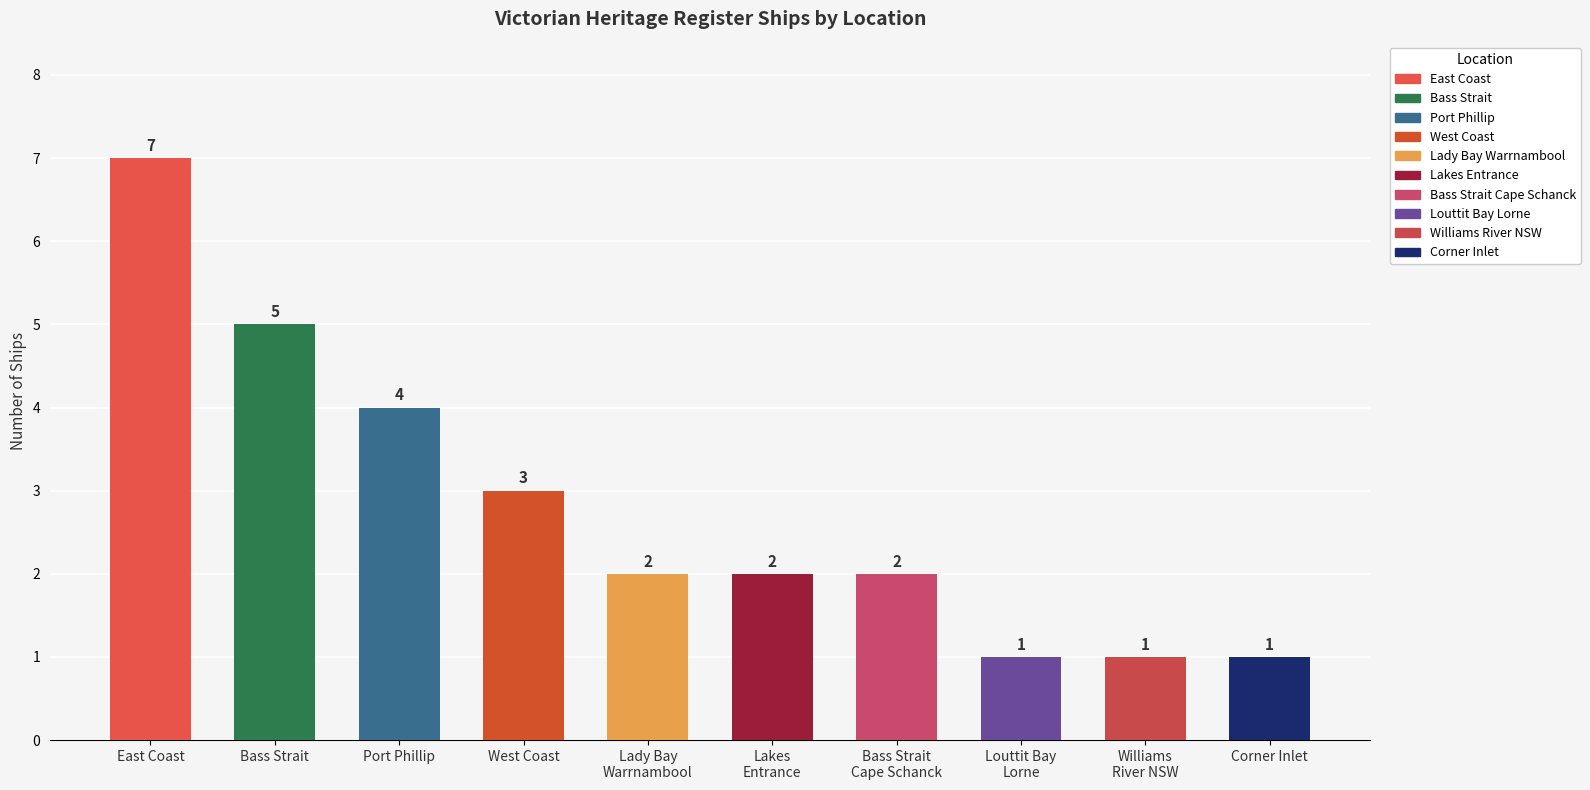

What is the average value?

3